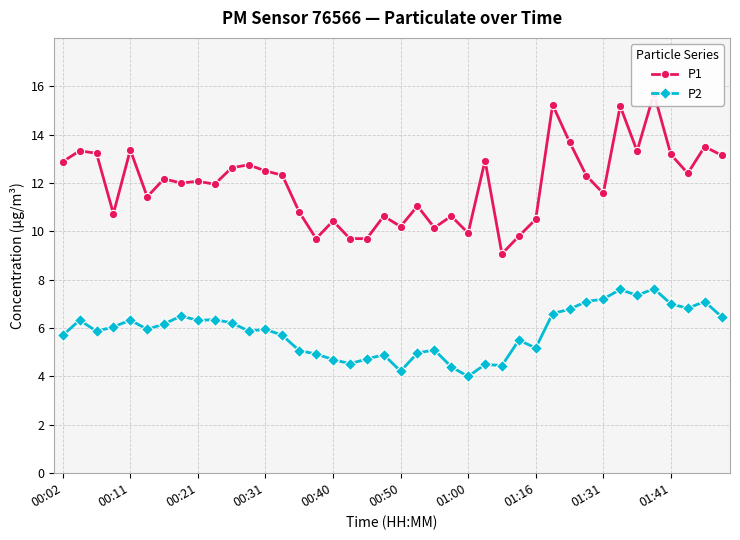

True or false: P2 and P1 cross at least once.

False